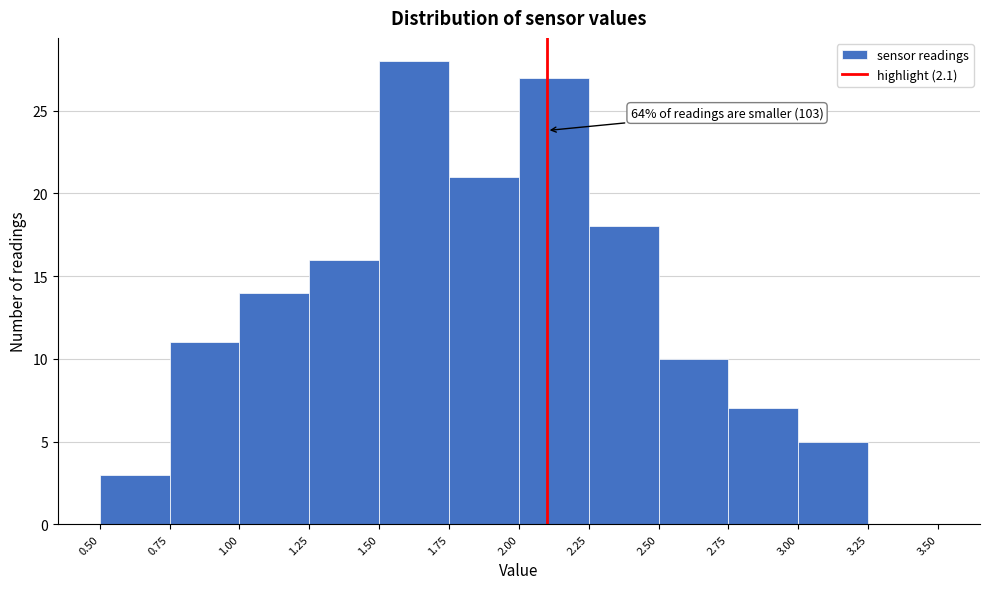

Over which range of the x-axis is the bar tallest?

1.50 to 1.75